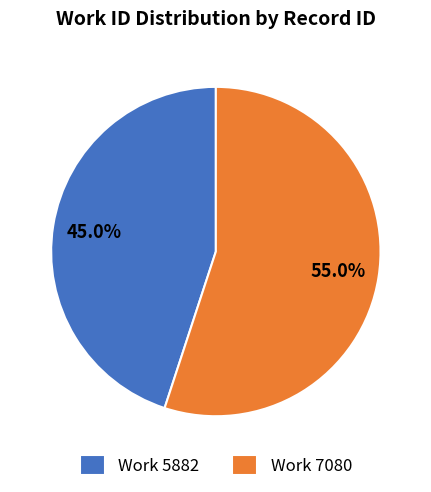

Which slice is the smallest?

Work 5882